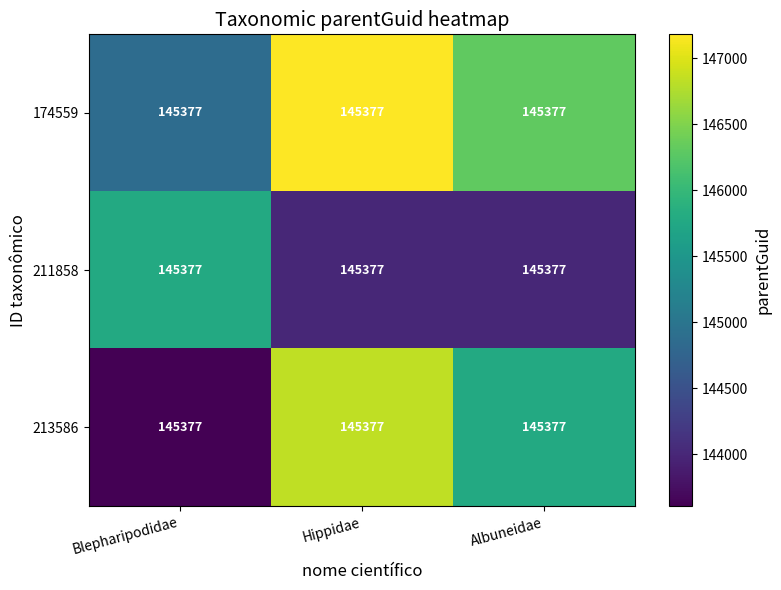

What is the total value across all series at Hippidae?

438022.6